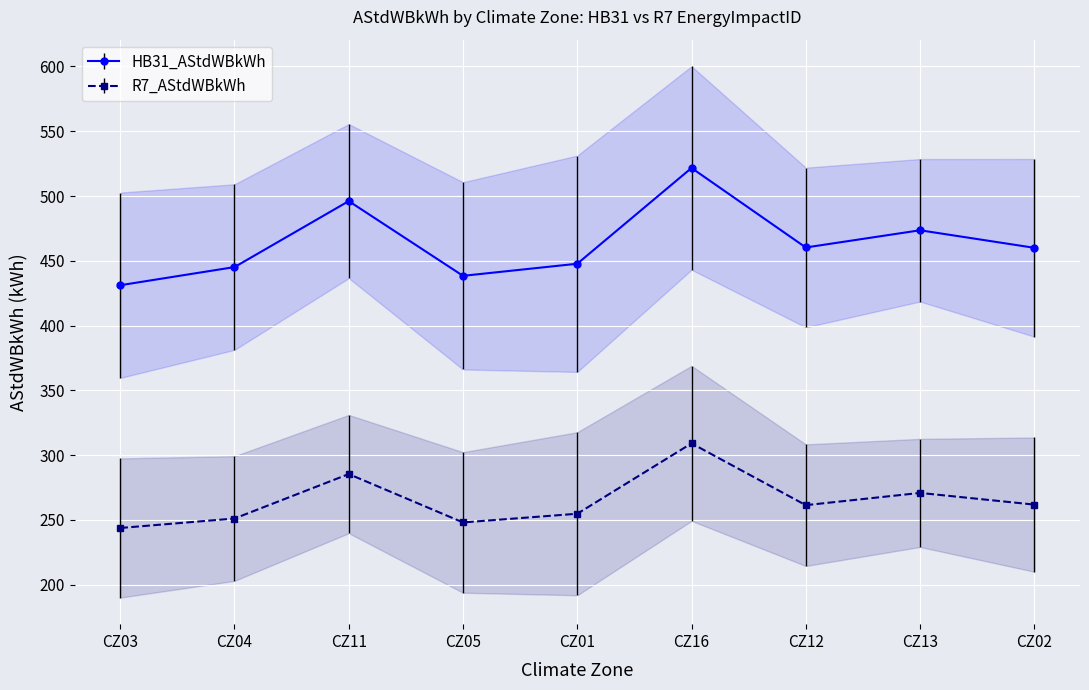

List the series in order of their peak value, lowest first.

R7_AStdWBkWh, HB31_AStdWBkWh